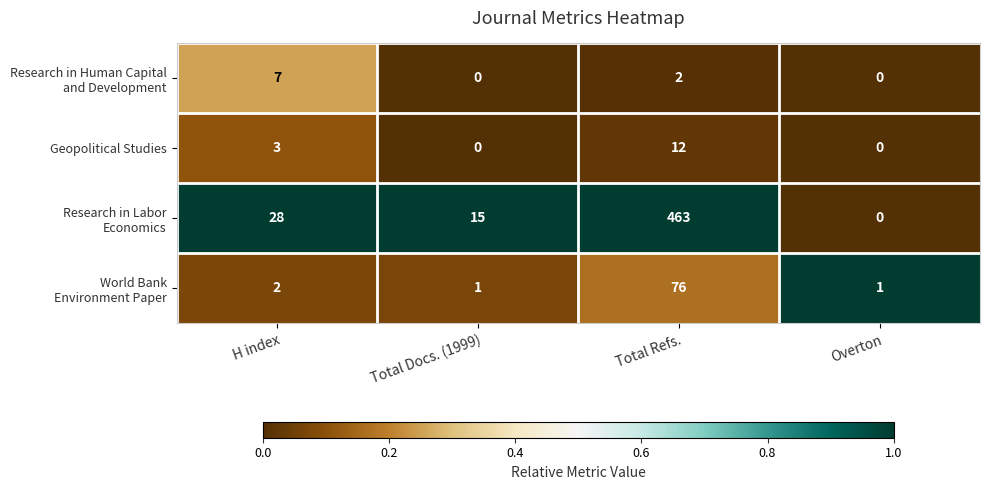

True or false: Geopolitical Studies has a value of -4 at Overton.

False